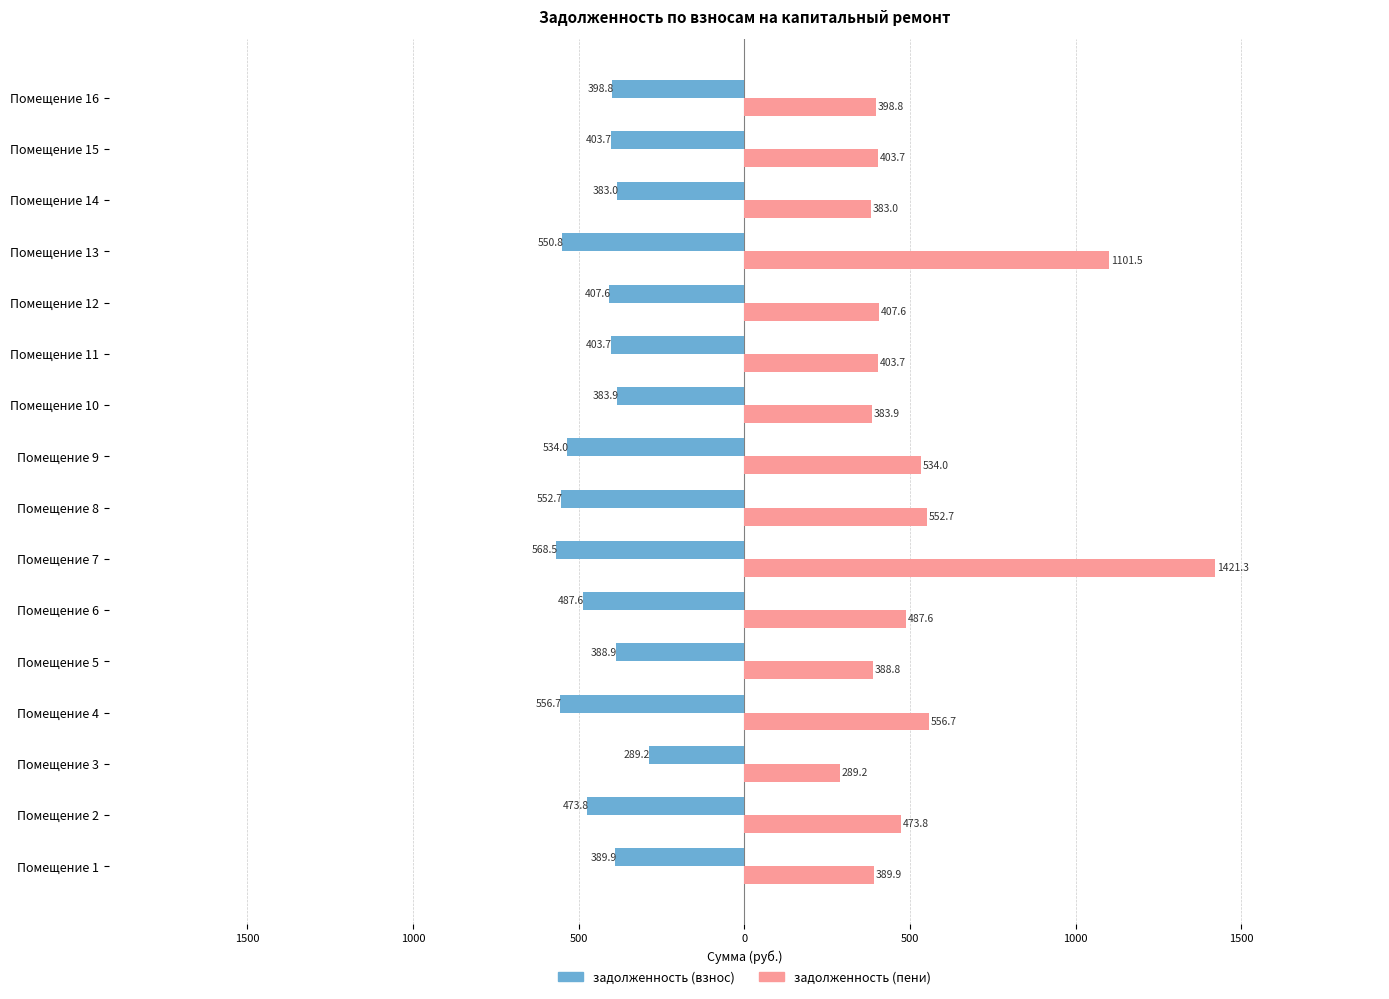

What are all the series names shown in the legend?

задолженность (взнос), задолженность (пени)